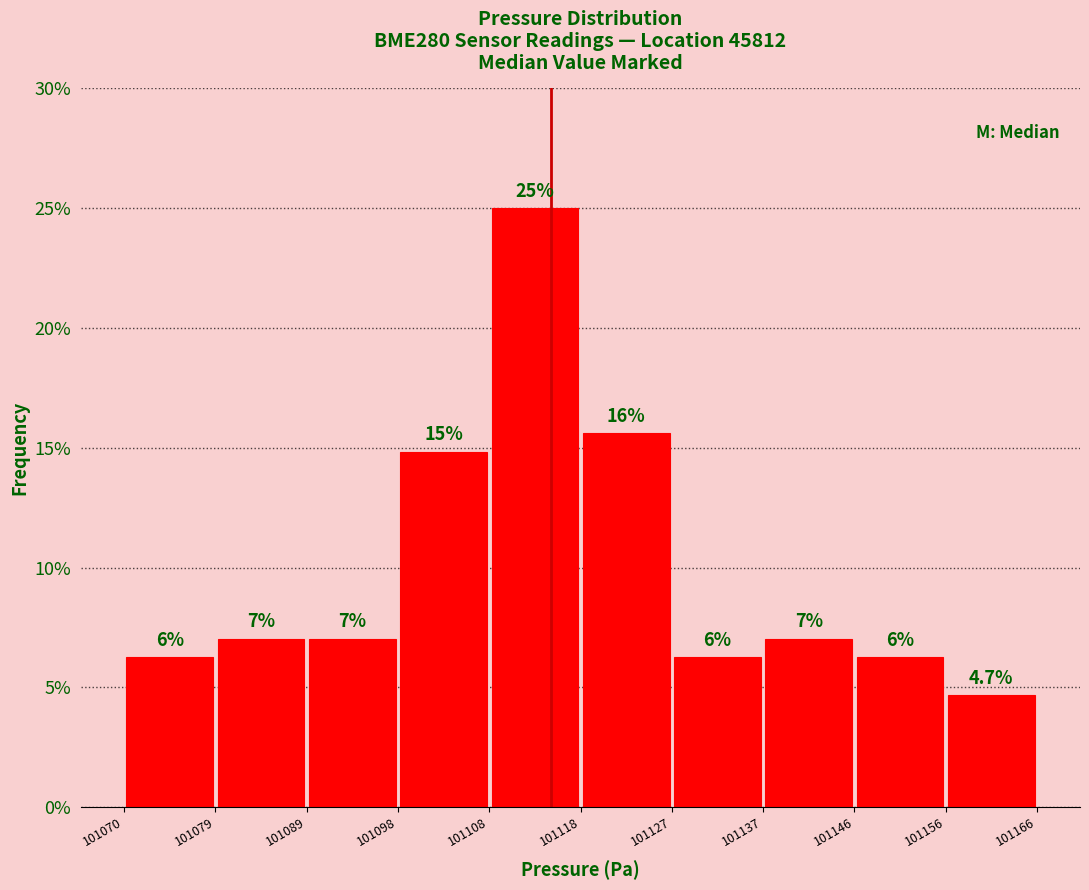

Over which range of the x-axis is the bar tallest?

101108 to 101118